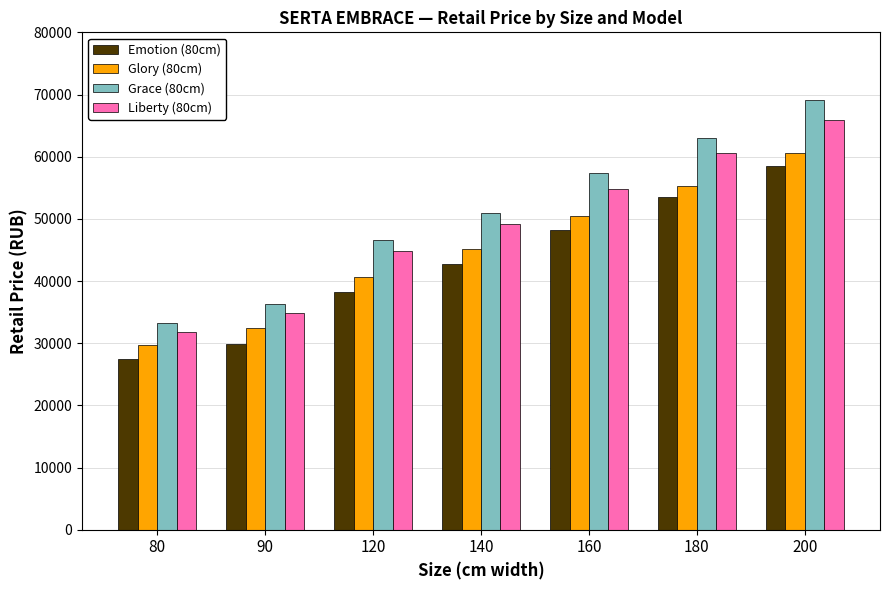

What is the difference between the maximum and minimum values in the Emotion (80cm) series?

31061.4